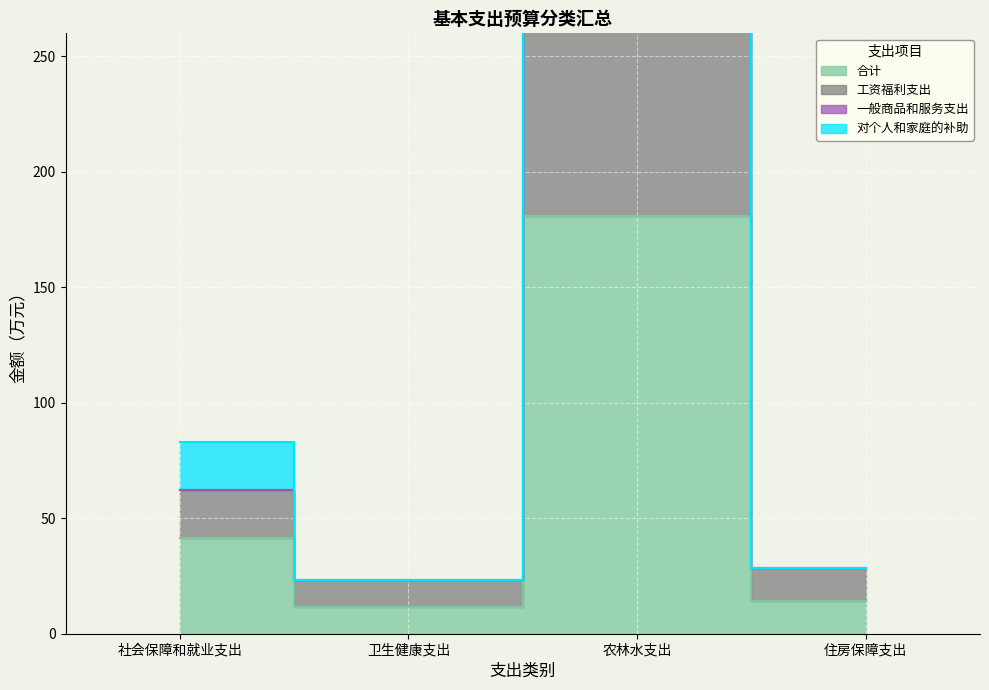

What is the difference between the 合计 values at 住房保障支出 and 卫生健康支出?

2.5